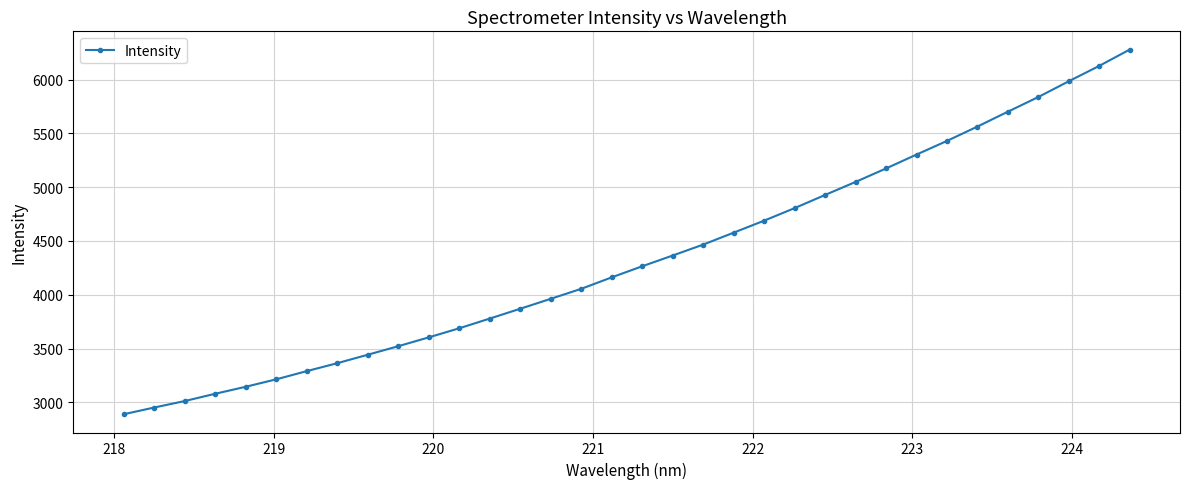

What is the difference between the second highest and second lowest values?

3174.9